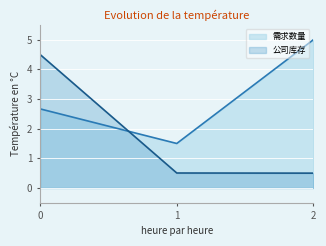

List the series in order of their peak value, highest first.

需求数量, 公司库存